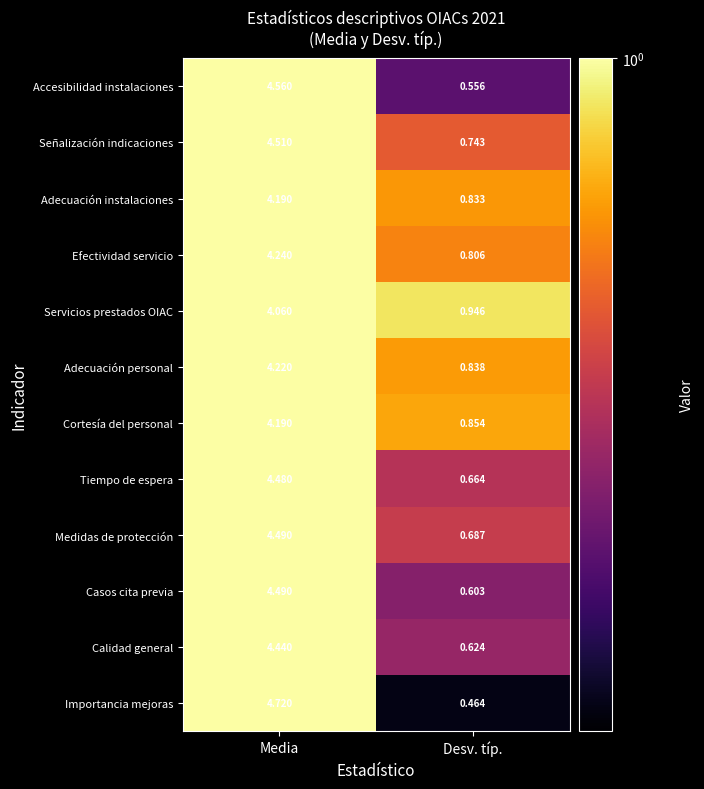

Between Media and Desv. típ., which series saw the biggest shift?

Importancia mejoras